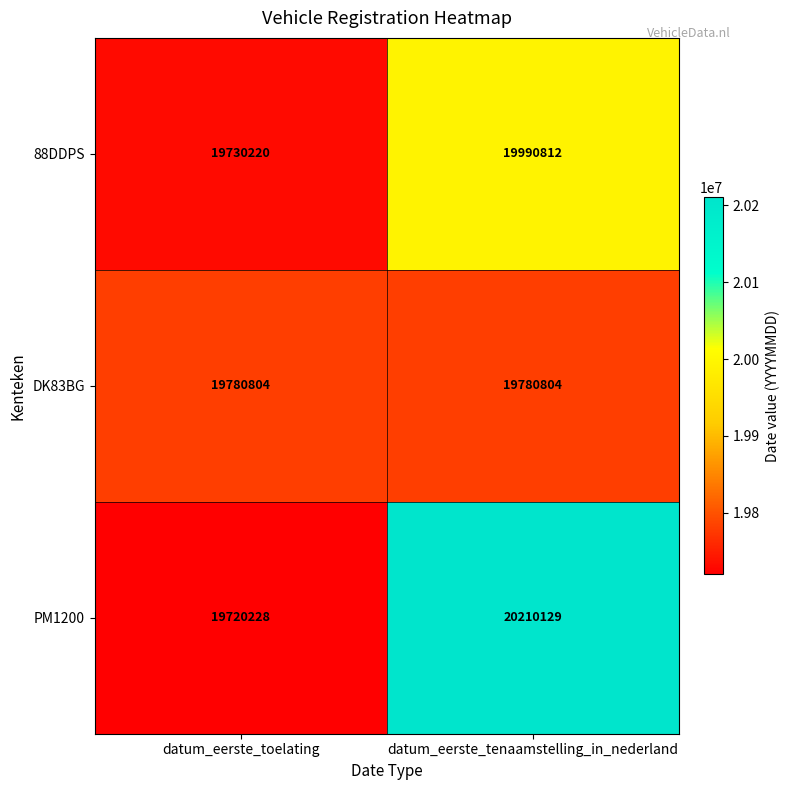

Reading right to left, list all the values displayed in this chart.

88DDPS: 19990812	19730220
DK83BG: 19780804	19780804
PM1200: 20210129	19720228